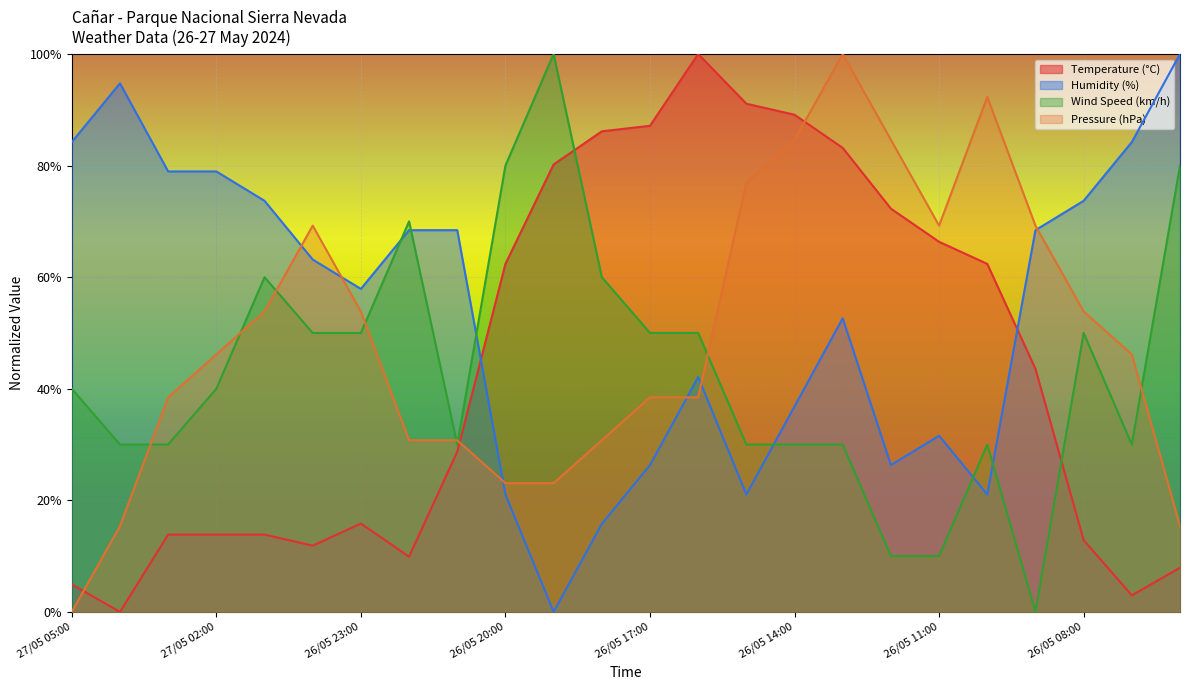

Is it true that Temperature (°C) equals 1.2 at 26/05 13:00?

False